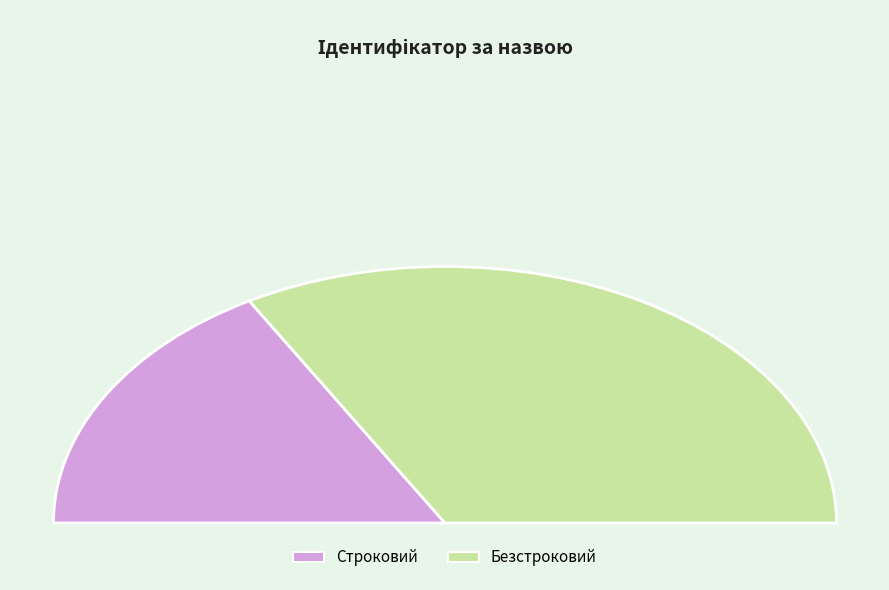

Is there any slice that represents more than half of the pie?

Yes